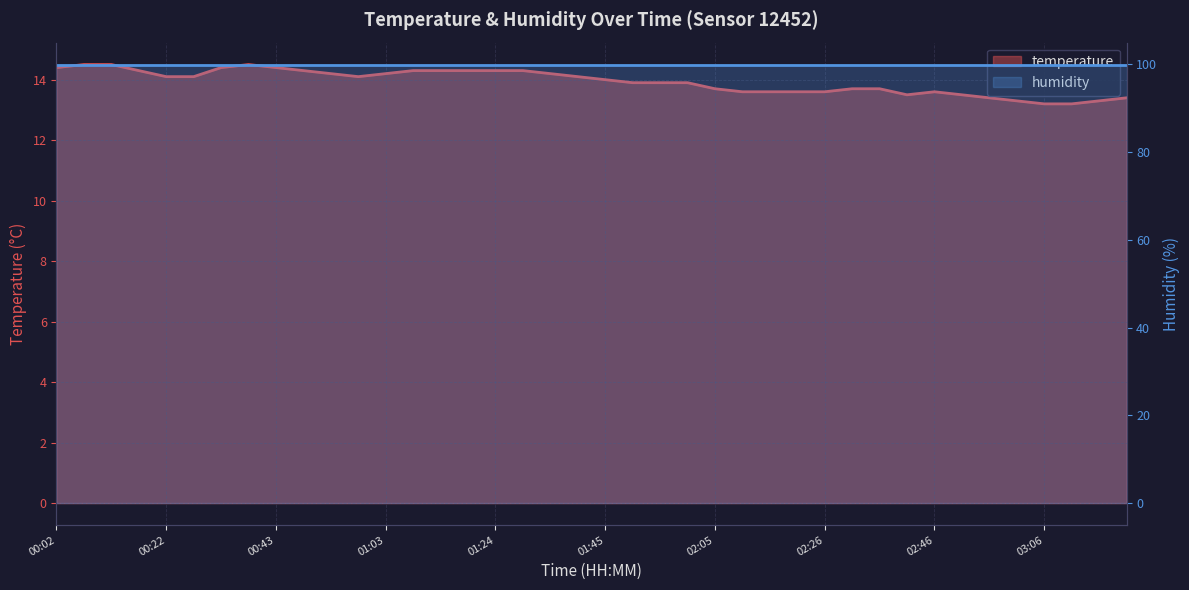

At which label is humidity closest to 99?

00:02